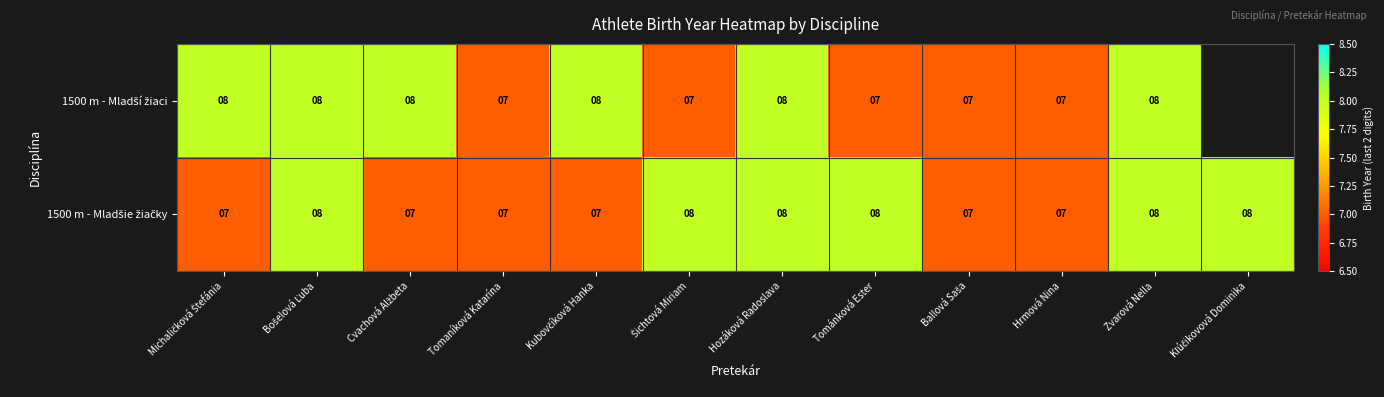

What is the total value across all series at Hozáková Radoslava?

16